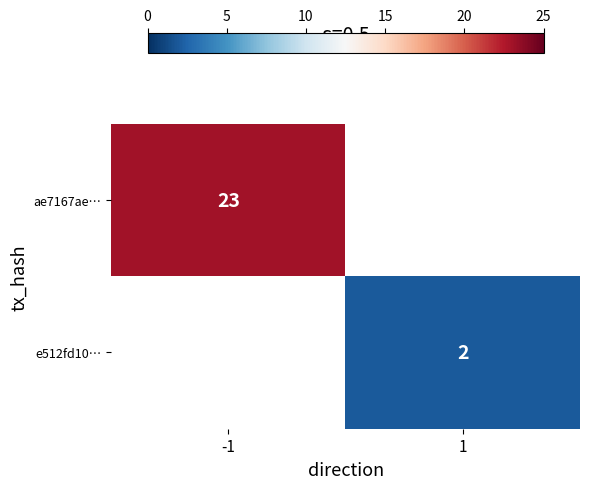

At how many categories does at least one series exceed 6?

1